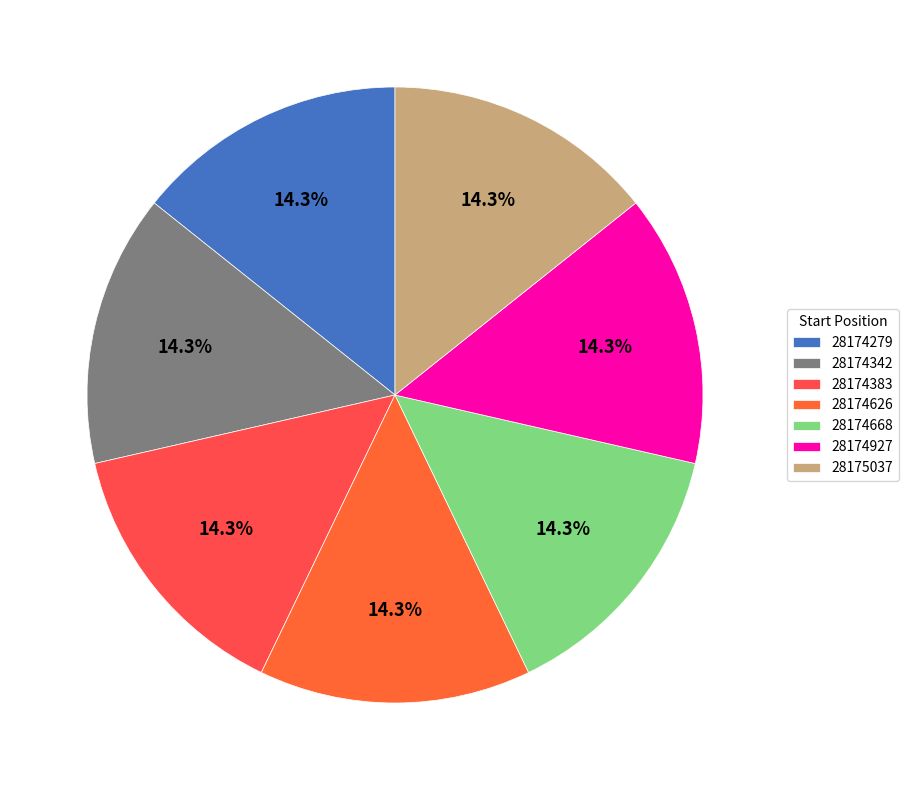

Does 28174383 account for over 50% of the chart?

No